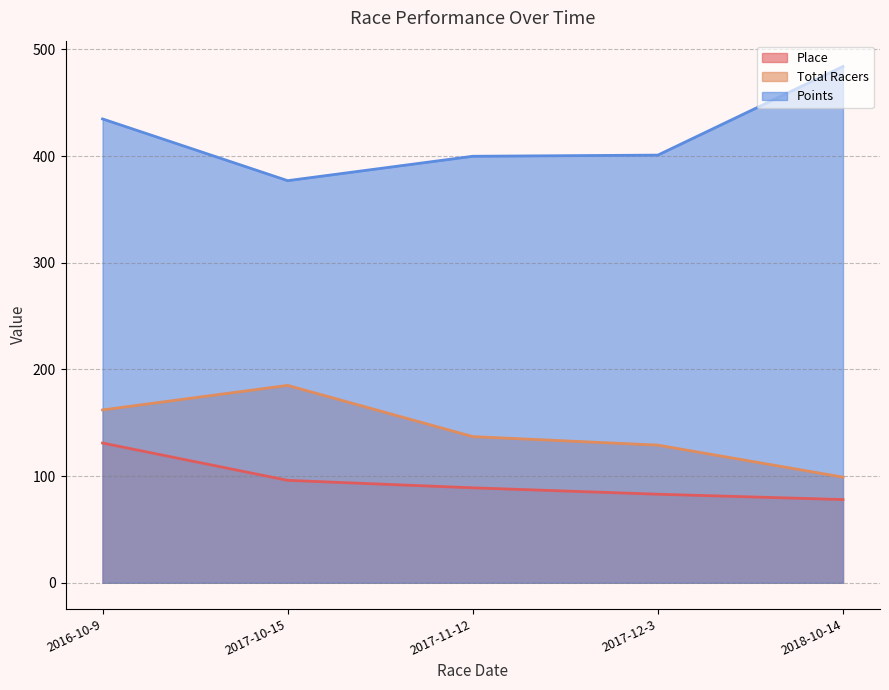

Which series has the widest spread of values?

Points